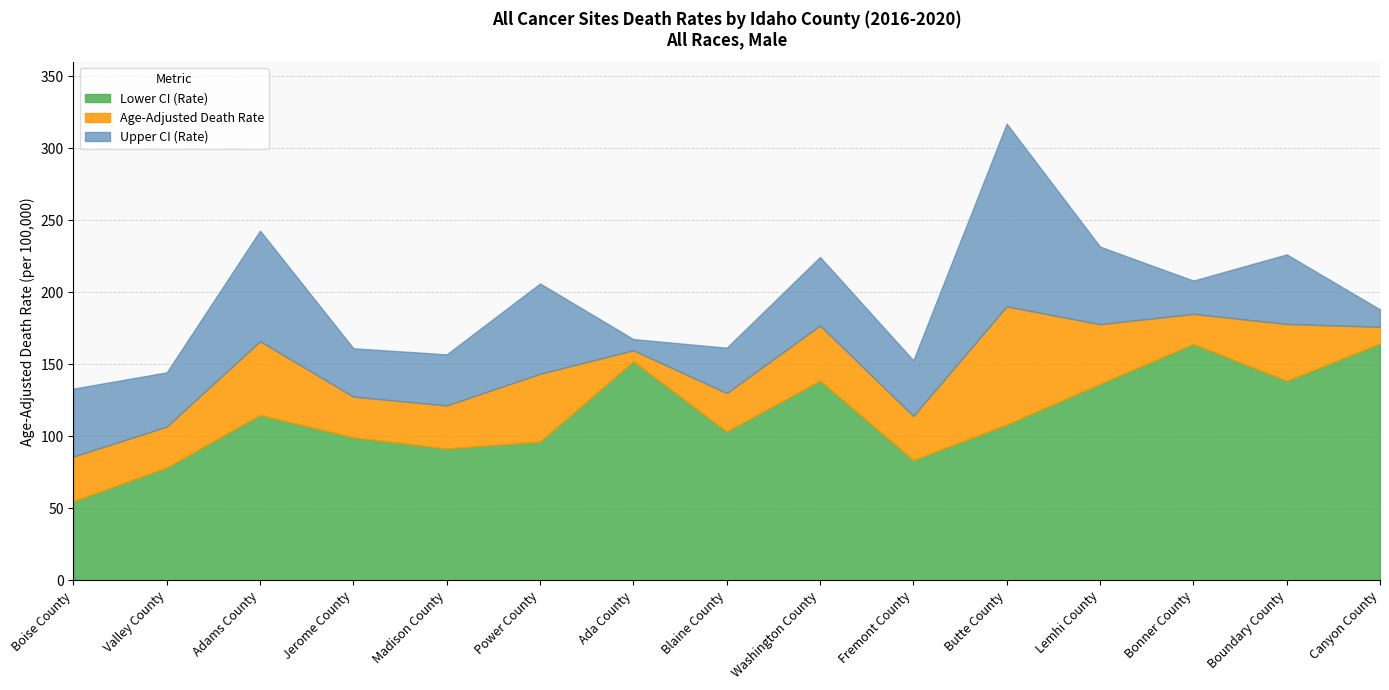

What is the total value across all series at Power County?

446.2